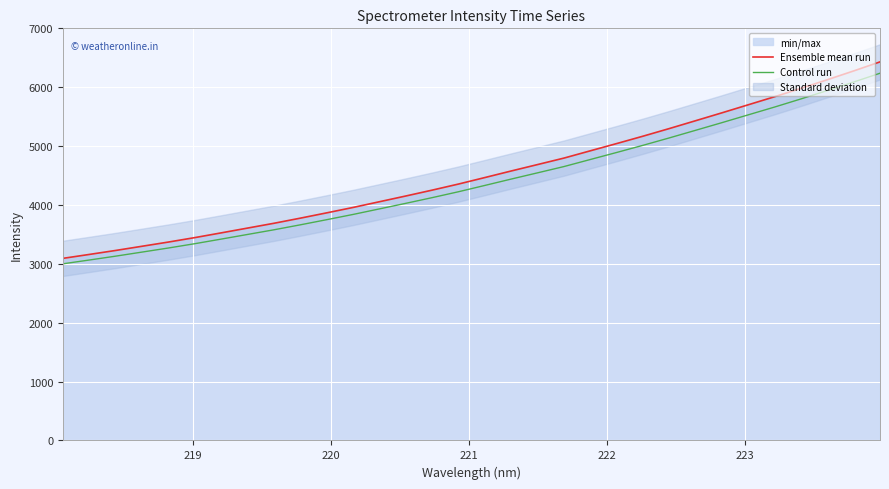

At how many categories does at least one series exceed 4895?

12